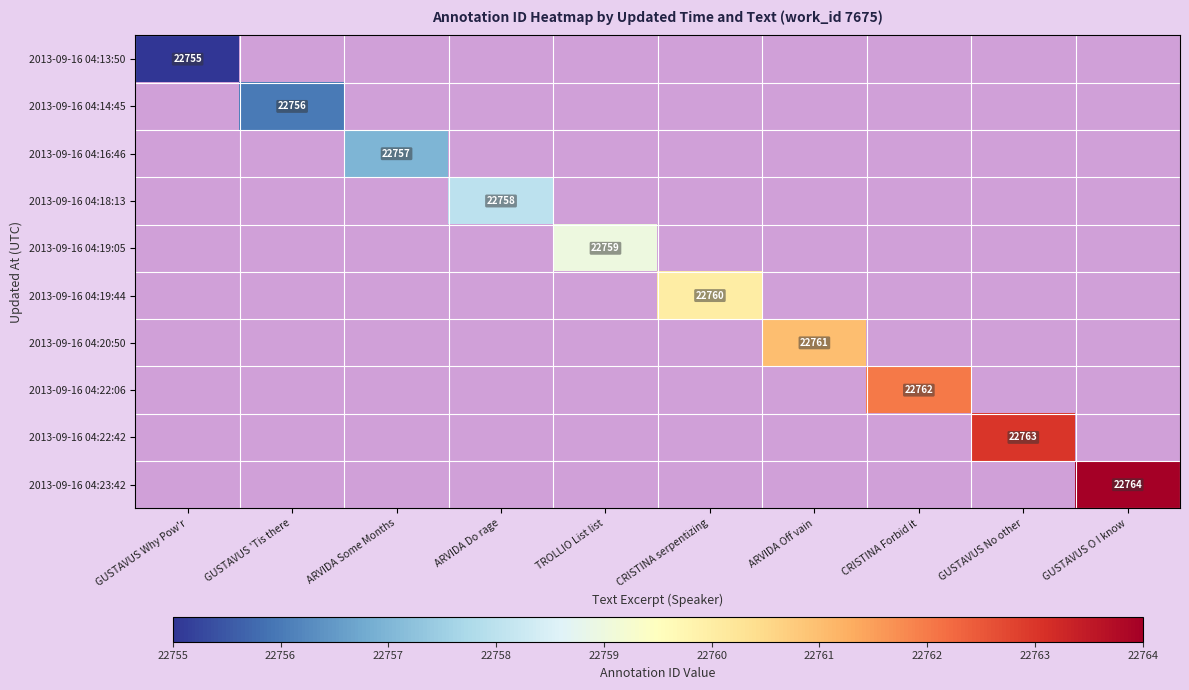

Is it true that 2013-09-16 04:19:44 equals 34486 at CRISTINA serpentizing?

False